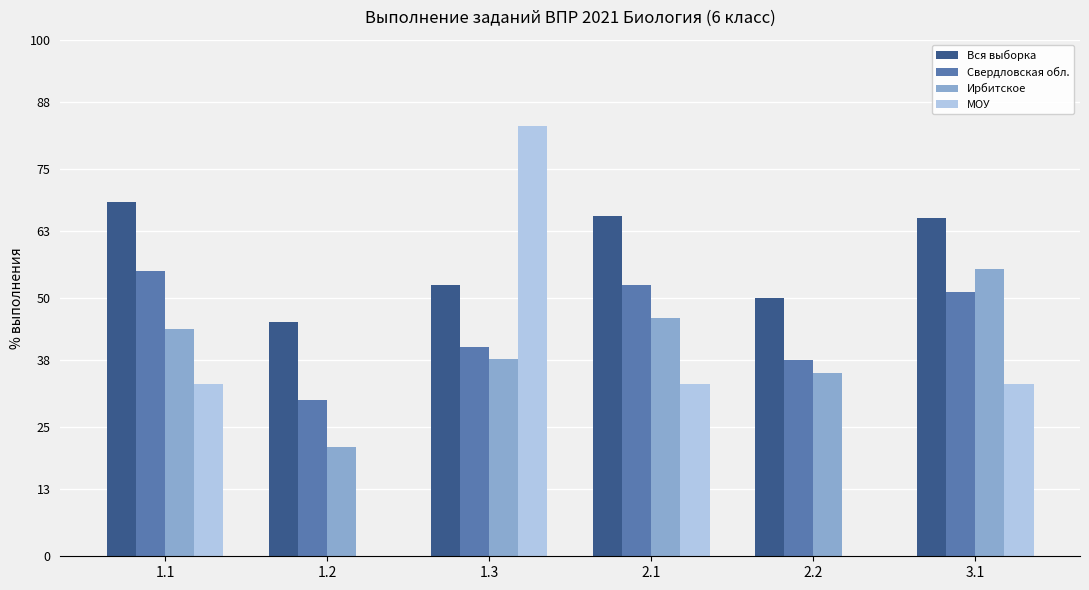

What is the sum of the Вся выборка values at 1.2 and 3.1?

110.9